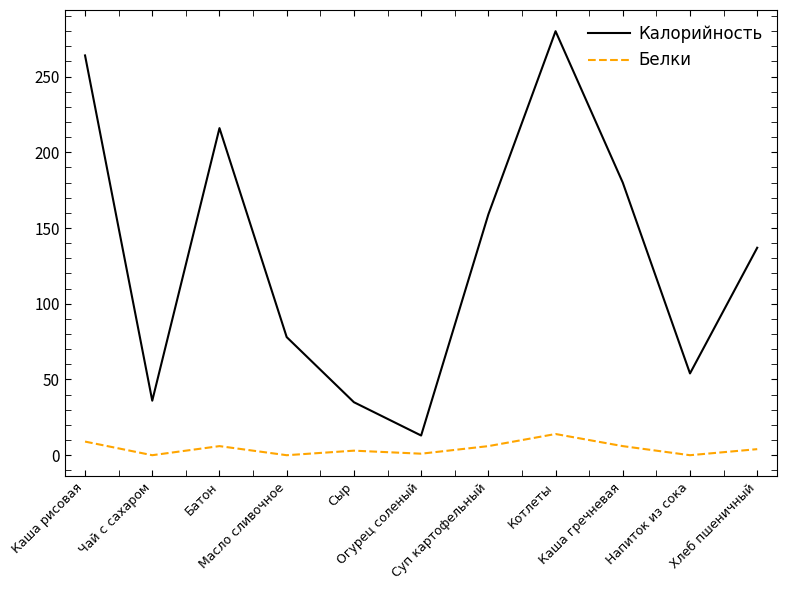

True or false: Калорийность and Белки intersect in this chart.

False